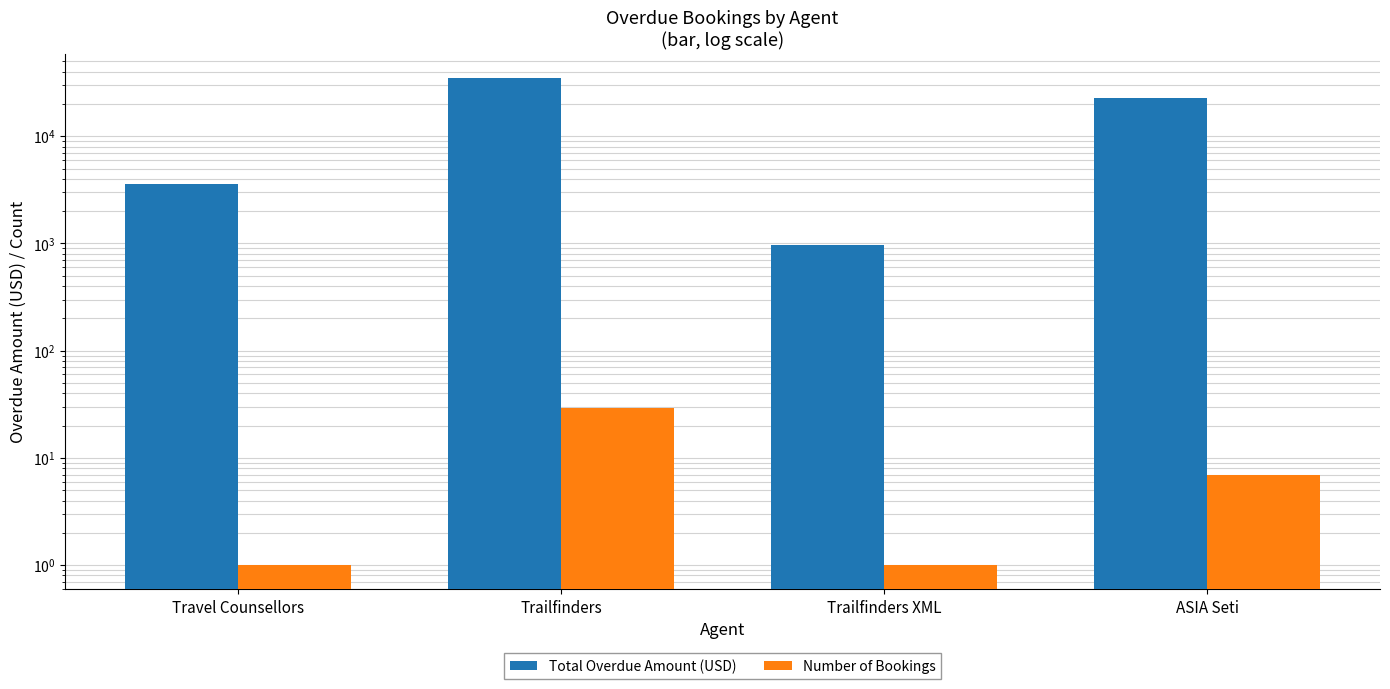

What position from the left is Travel Counsellors?

1